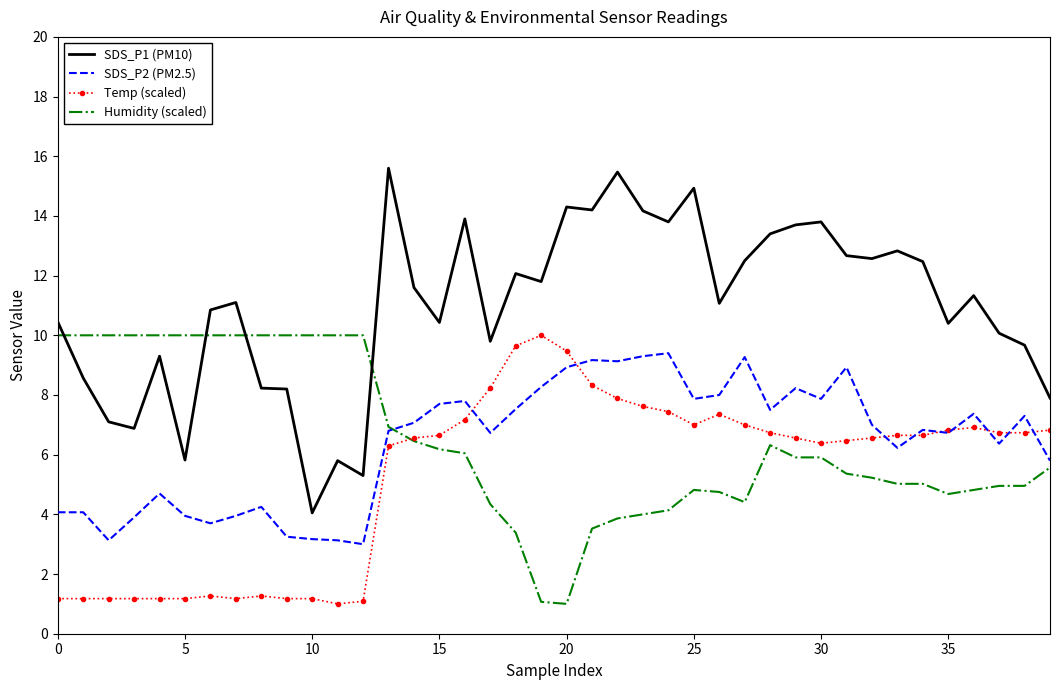

What is the difference between the maximum and minimum values in the Humidity (scaled) series?

9.0